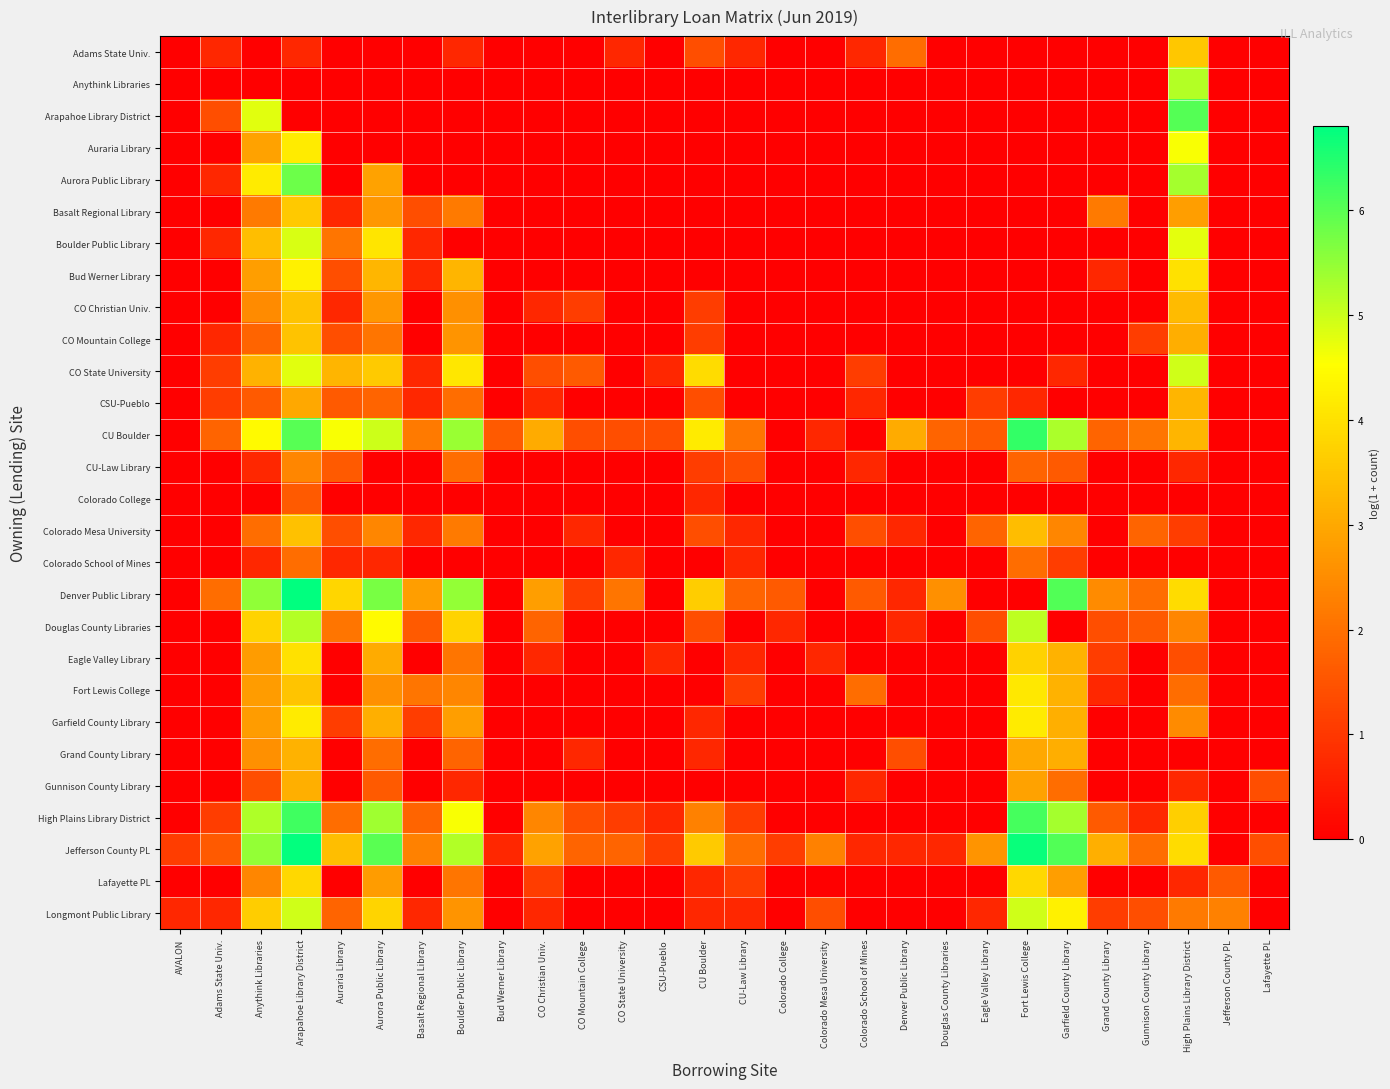

Which series has the largest total across all categories?

Jefferson County PL